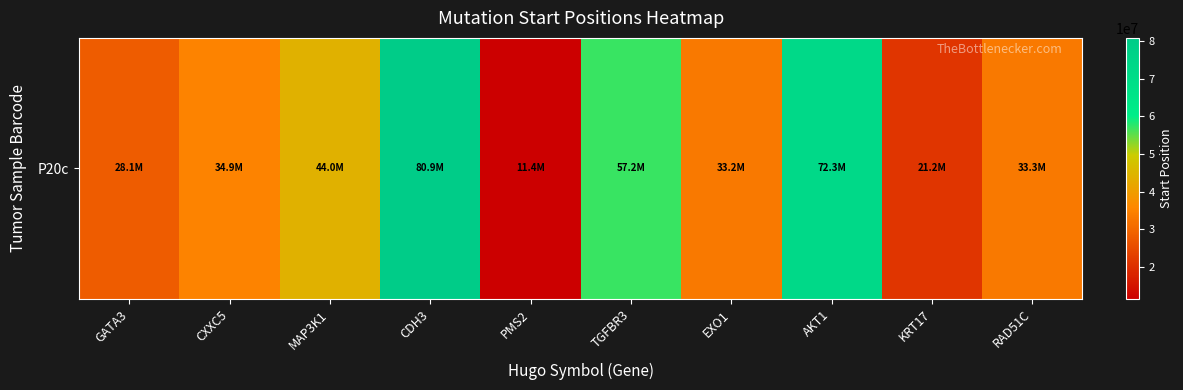

At which category does the chart reach its peak across all series?

CDH3